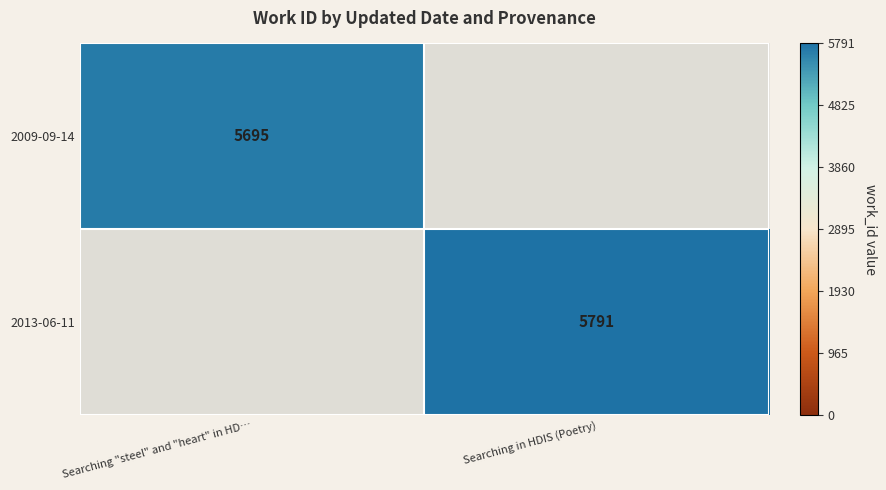

The 2009-09-14 series shows 5695 at Searching "steel" and "heart" in HD…. True or false?

True